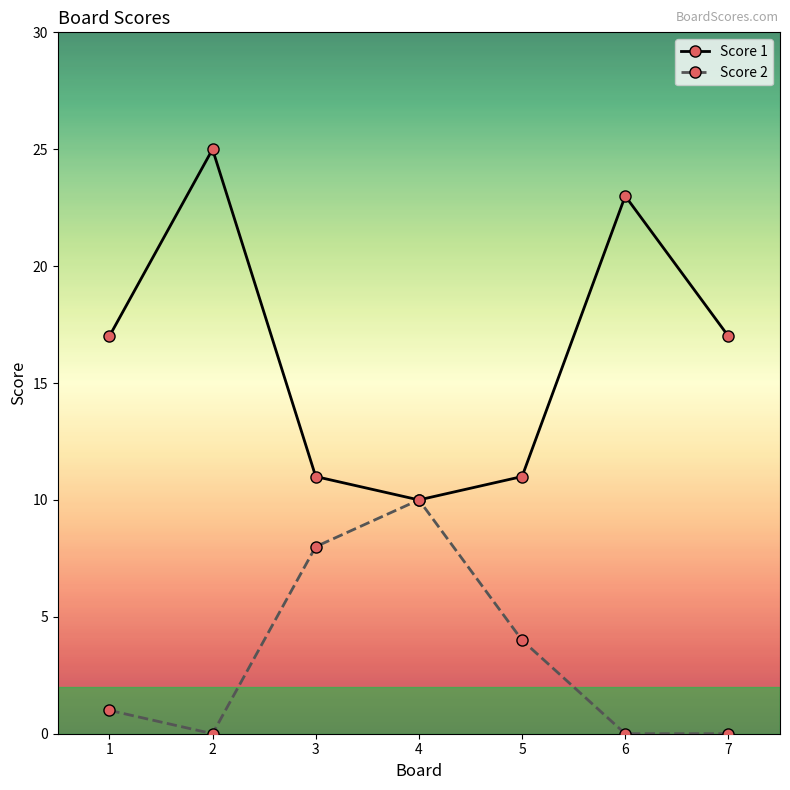

Reading right to left, what are all the values shown in this chart?

Score 1: 17	23	11	10	11	25	17
Score 2: 0	0	4	10	8	0	1